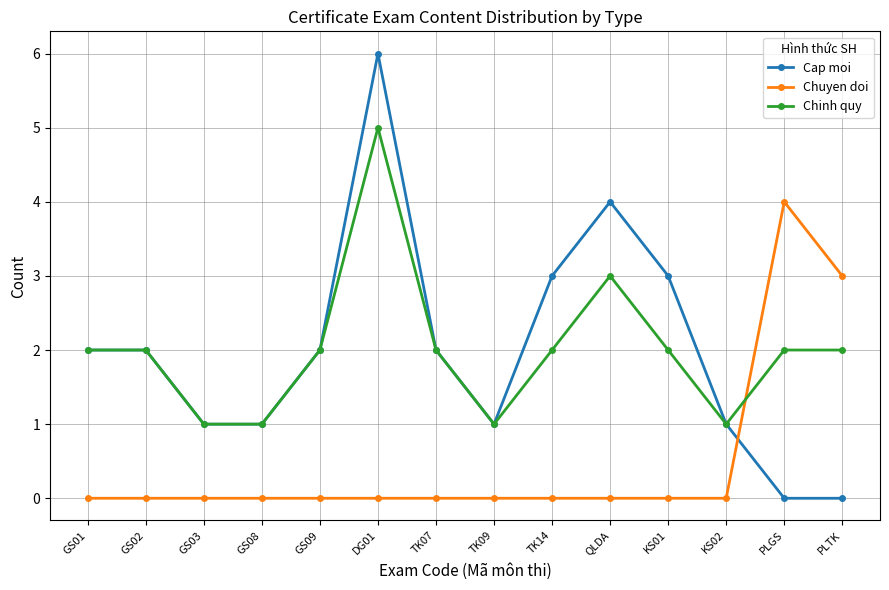

Which category has the highest value in the Chuyen doi series?

PLGS